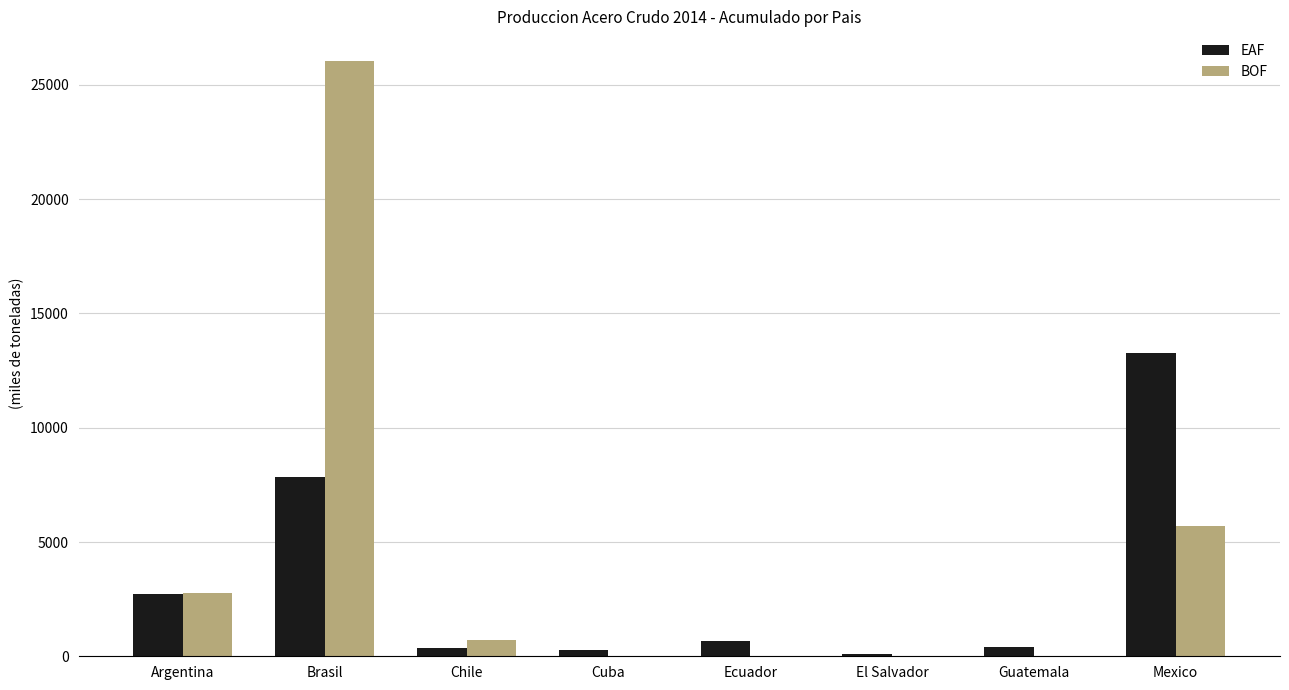

True or false: BOF has a value of 4085.4 at Argentina.

False